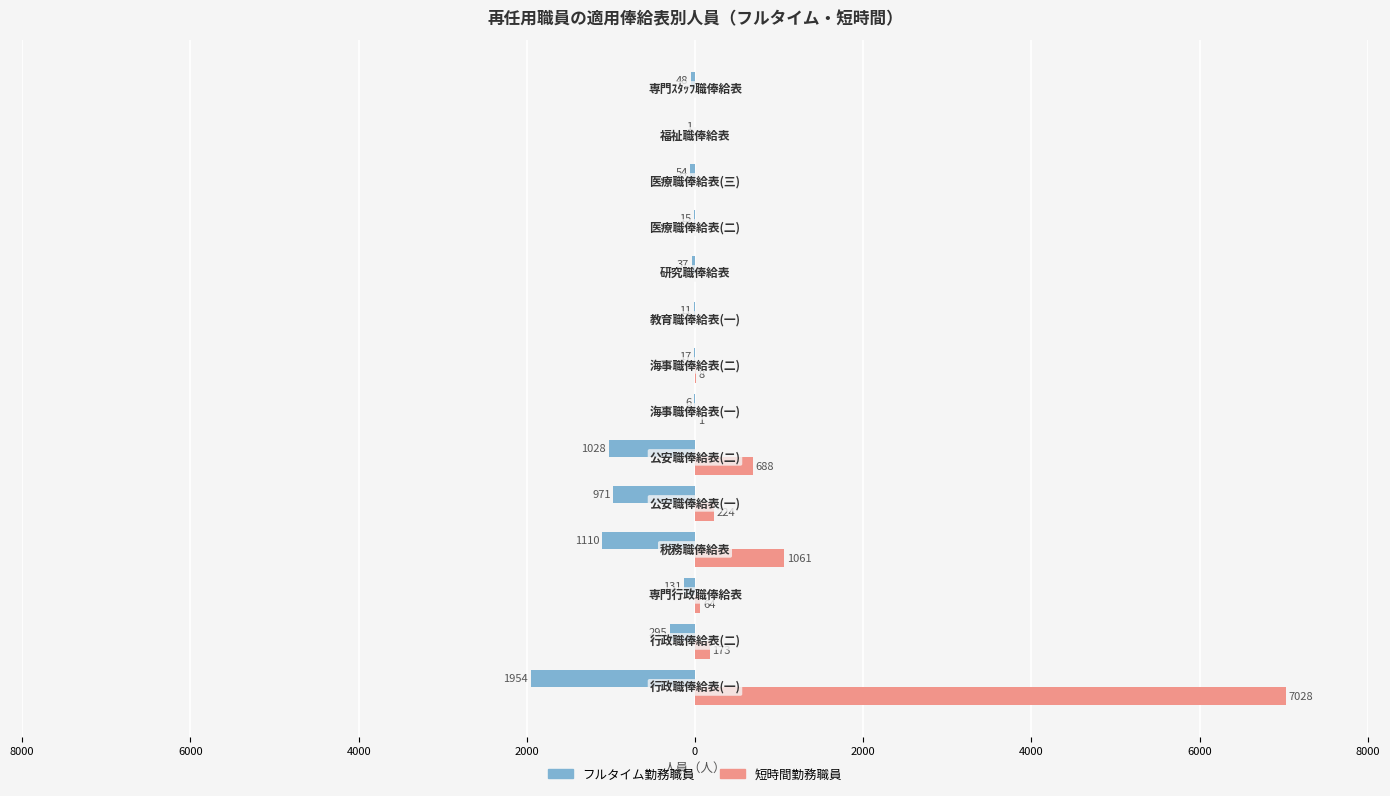

What is the difference between the second highest and second lowest values in the フルタイム勤務職員 series?

1104